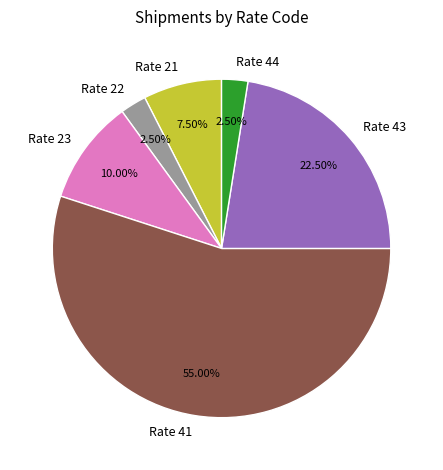

How many segments does this pie chart have?

6